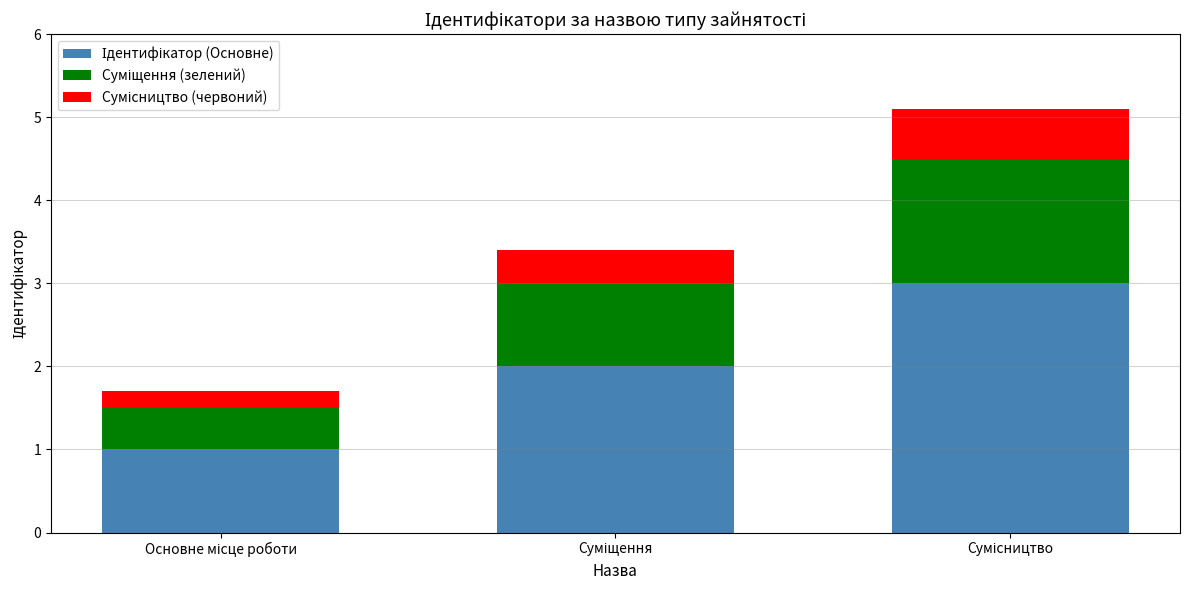

Are the bars grouped side by side (vs. stacked)?

No